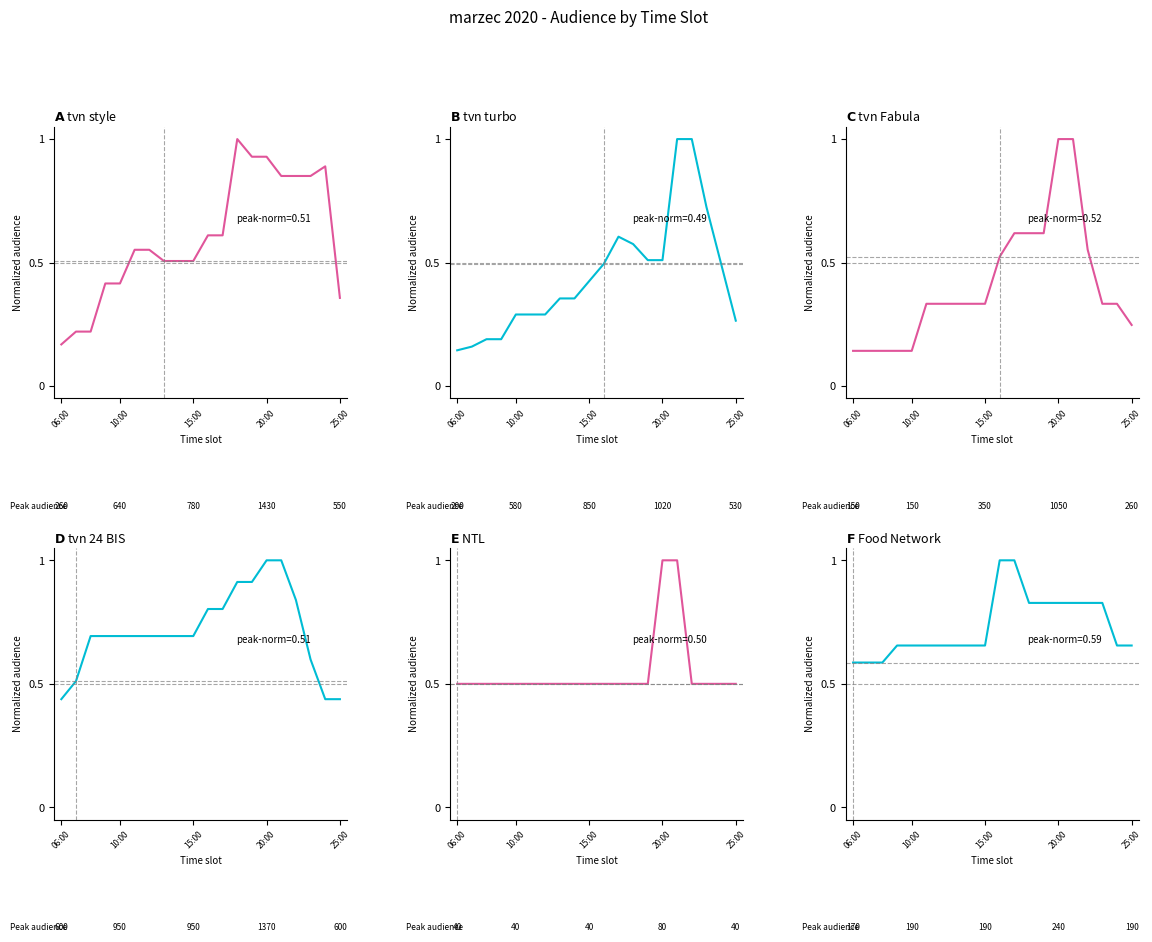

The tvn turbo workwk series shows 0.9 at 13. True or false?

False